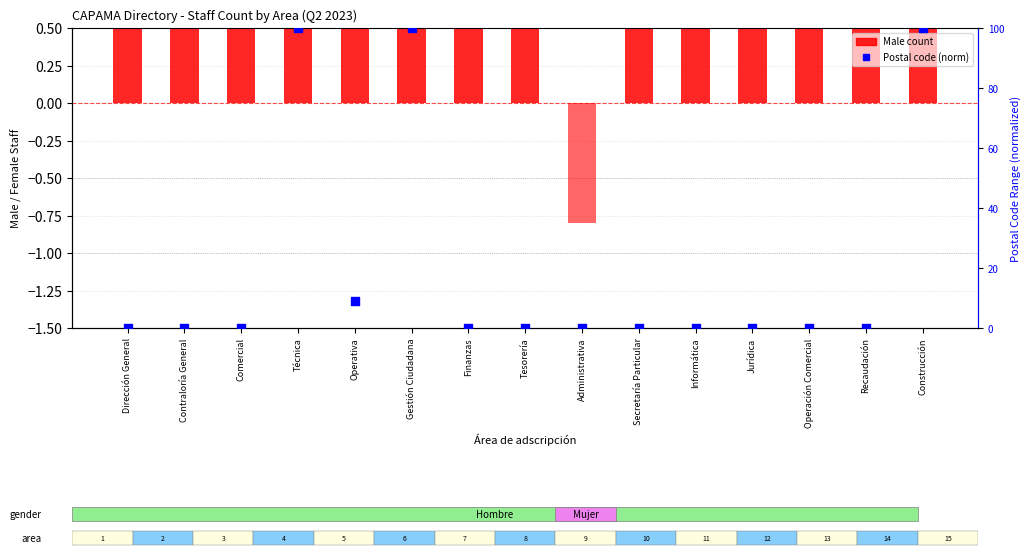

At which category is the sum across all series the highest?

Técnica